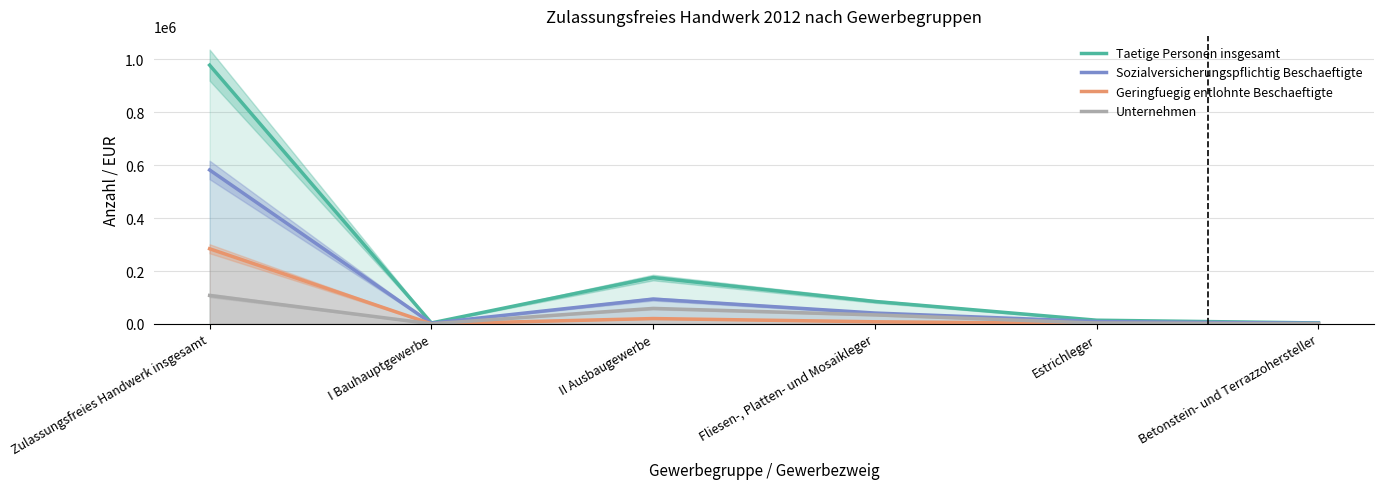

Rank the series by their maximum value, from lowest to highest.

Unternehmen, Geringfuegig entlohnte Beschaeftigte, Sozialversicherungspflichtig Beschaeftigte, Taetige Personen insgesamt